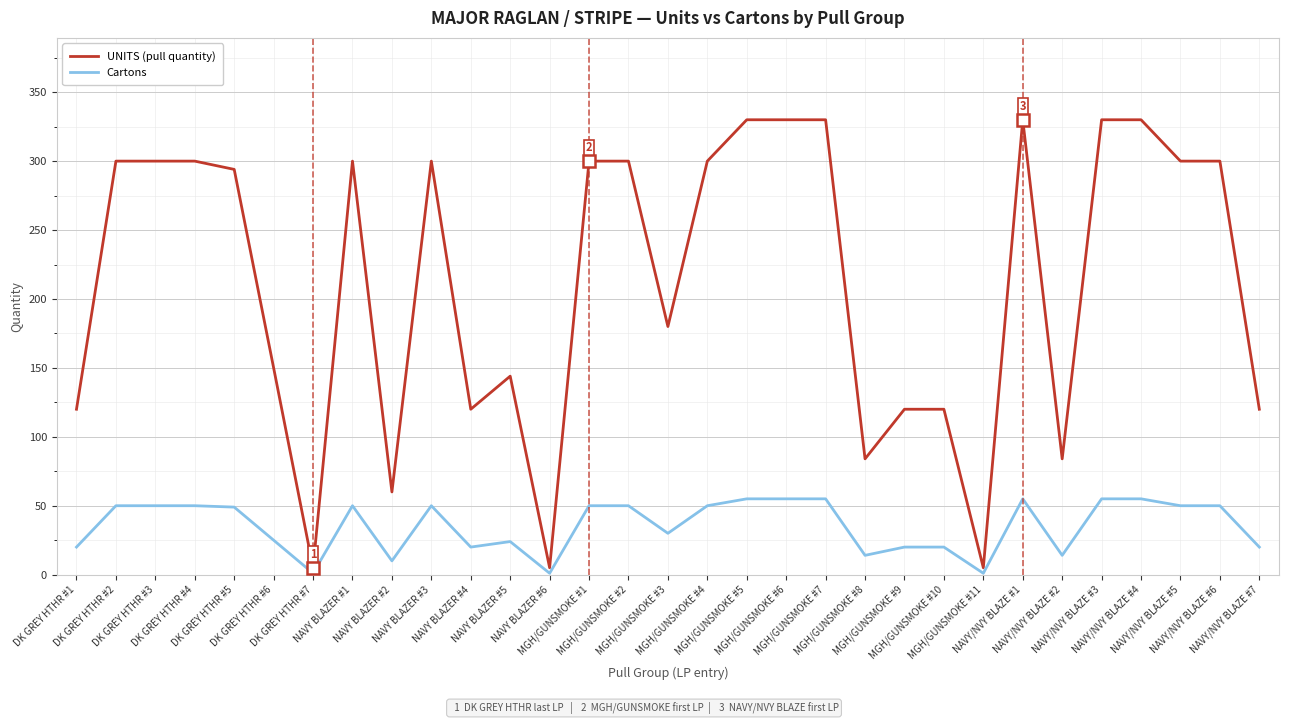

What is the total value across all series at NAVY/NVY BLAZE #7?

140